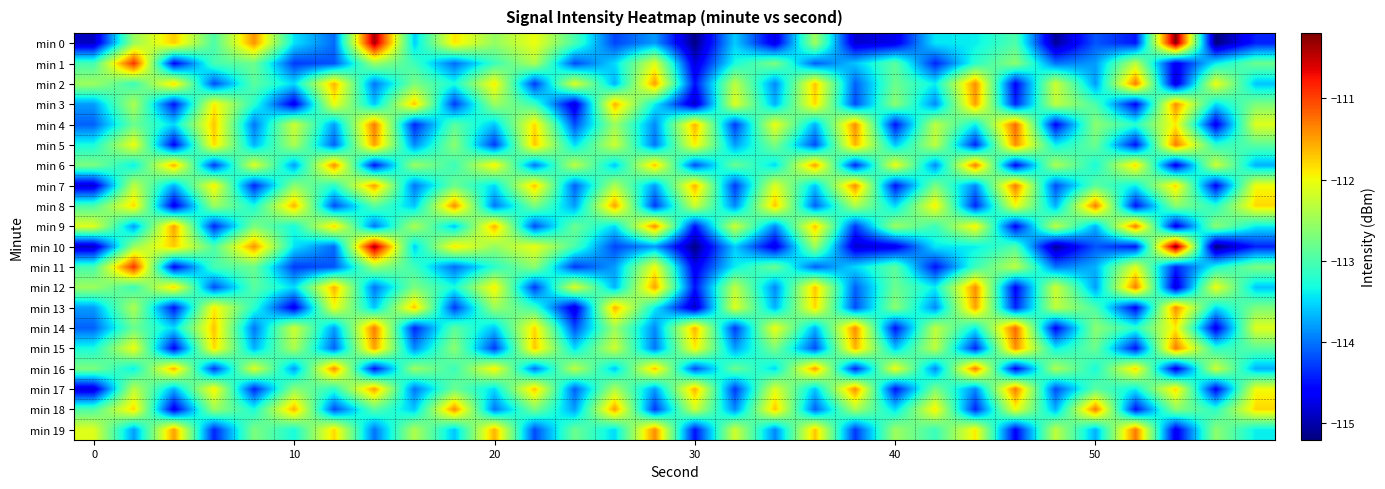

Count the number of data series in this chart.

20